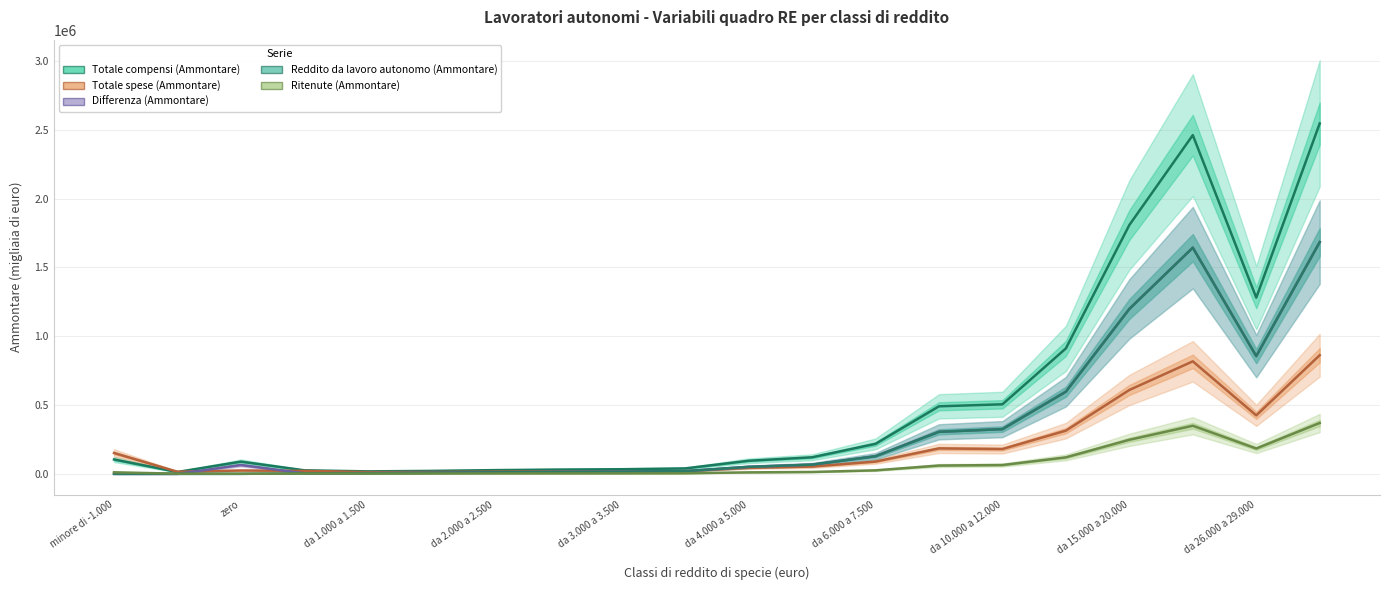

True or false: Reddito da lavoro autonomo (Ammontare) and Totale compensi (Ammontare) cross at least once.

False